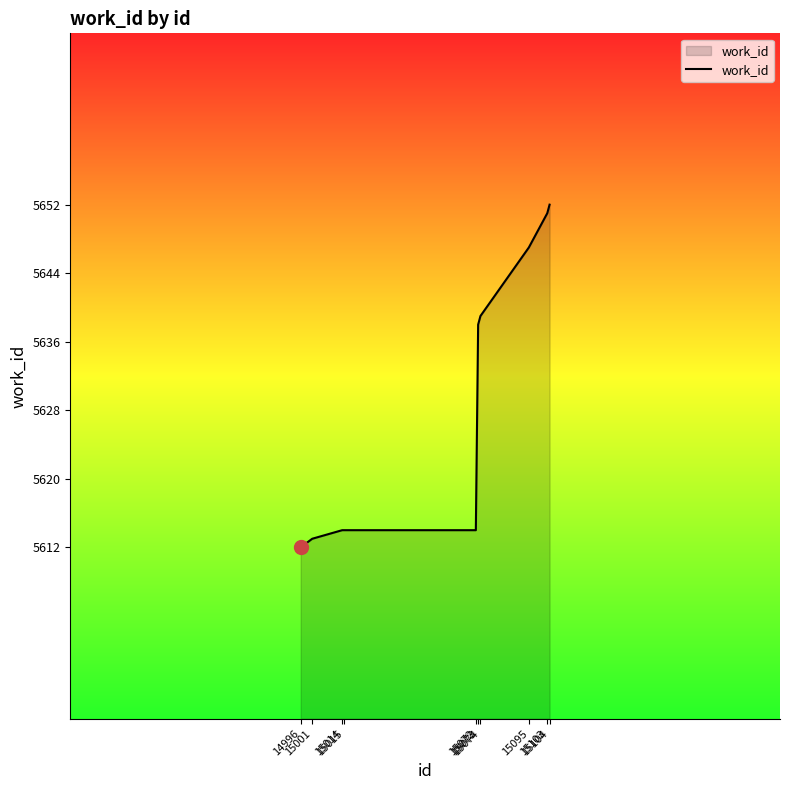

What is the difference between the maximum and minimum values?

40